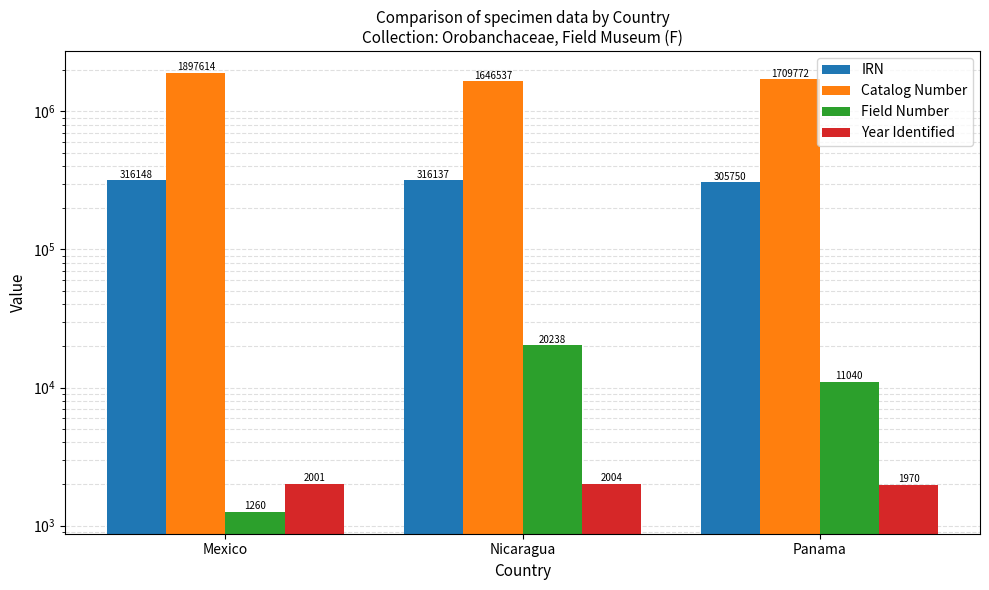

The Field Number series shows 12423 at Nicaragua. True or false?

False